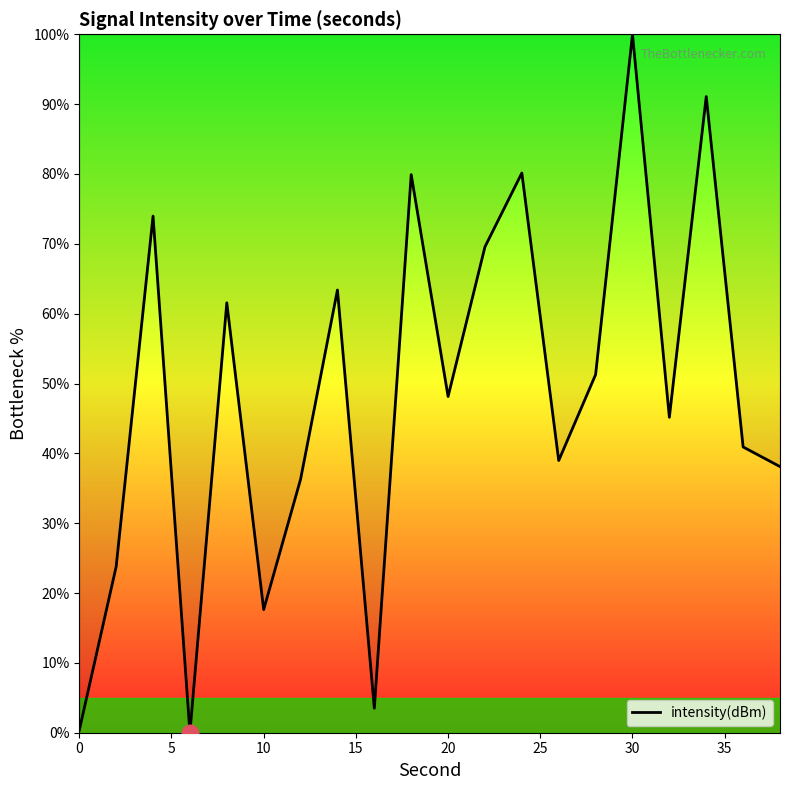

What is the maximum value shown in the chart?

100.0